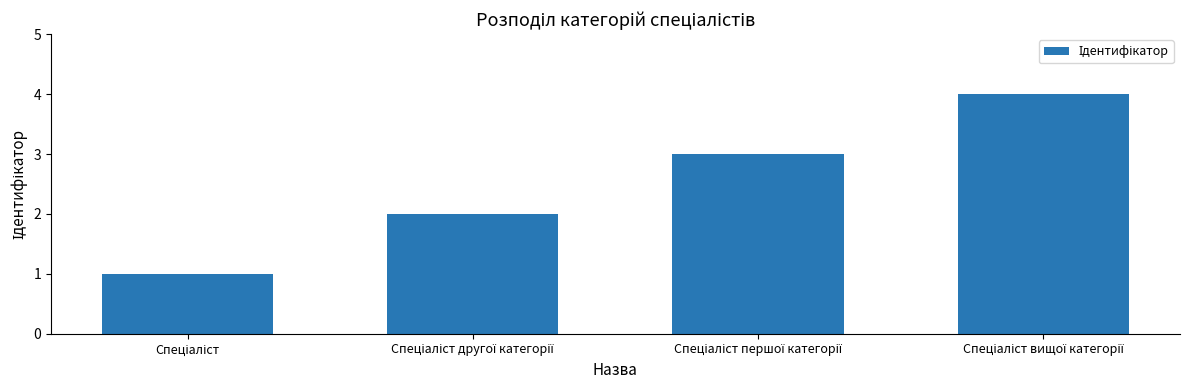

What is the maximum value shown in the chart?

4